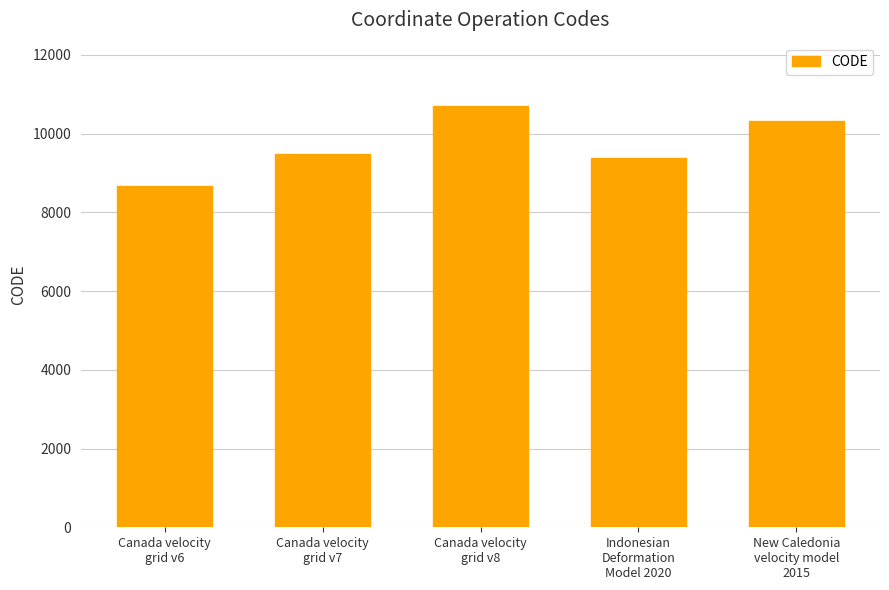

What is the difference between the maximum and minimum values?

2031